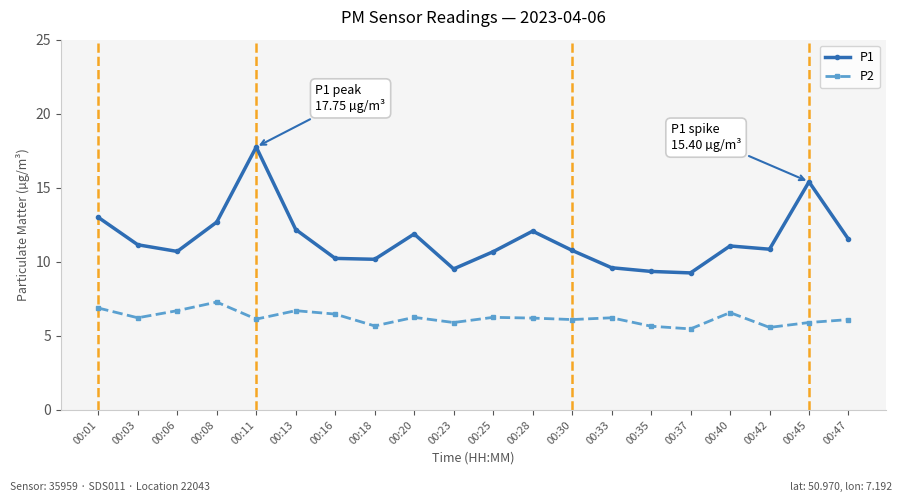

True or false: P2 has a value of 3.2 at 00:16.

False